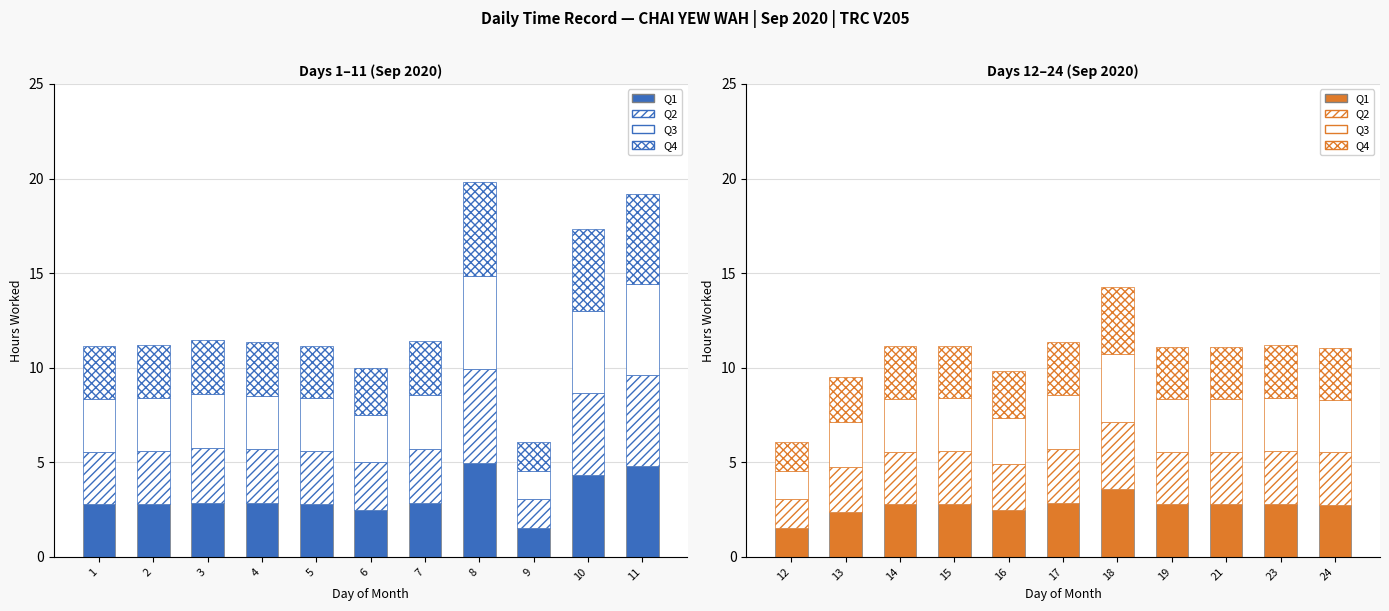

The Q3 series shows 3.8 at 24. True or false?

False